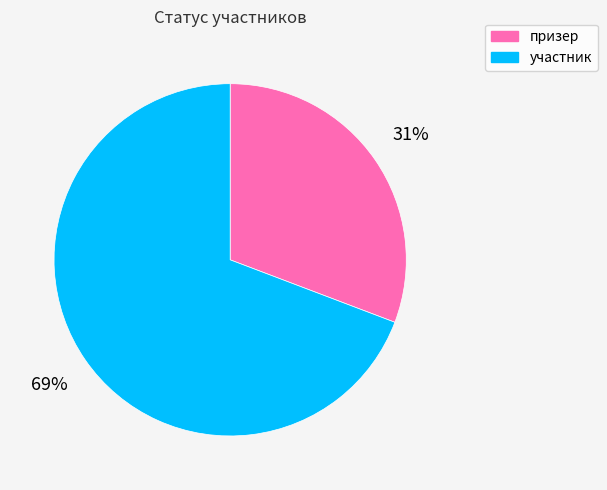

What percentage is the призер slice, to the nearest percent?

31%